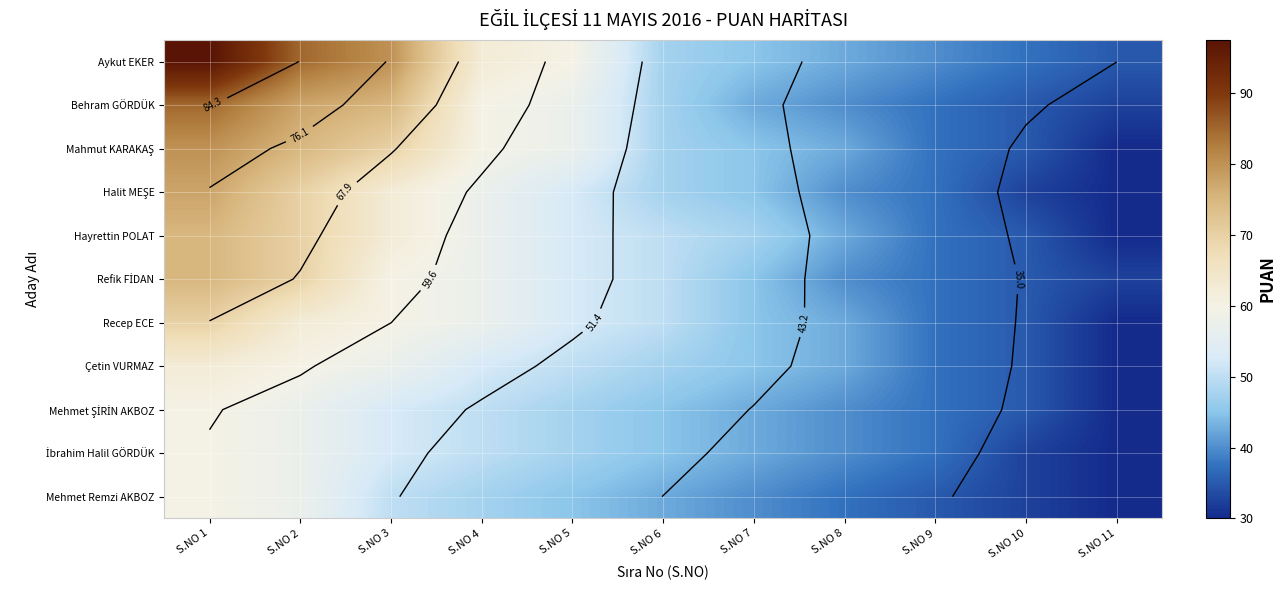

What is the spread (max minus min) of values at S.NO 6?

7.5